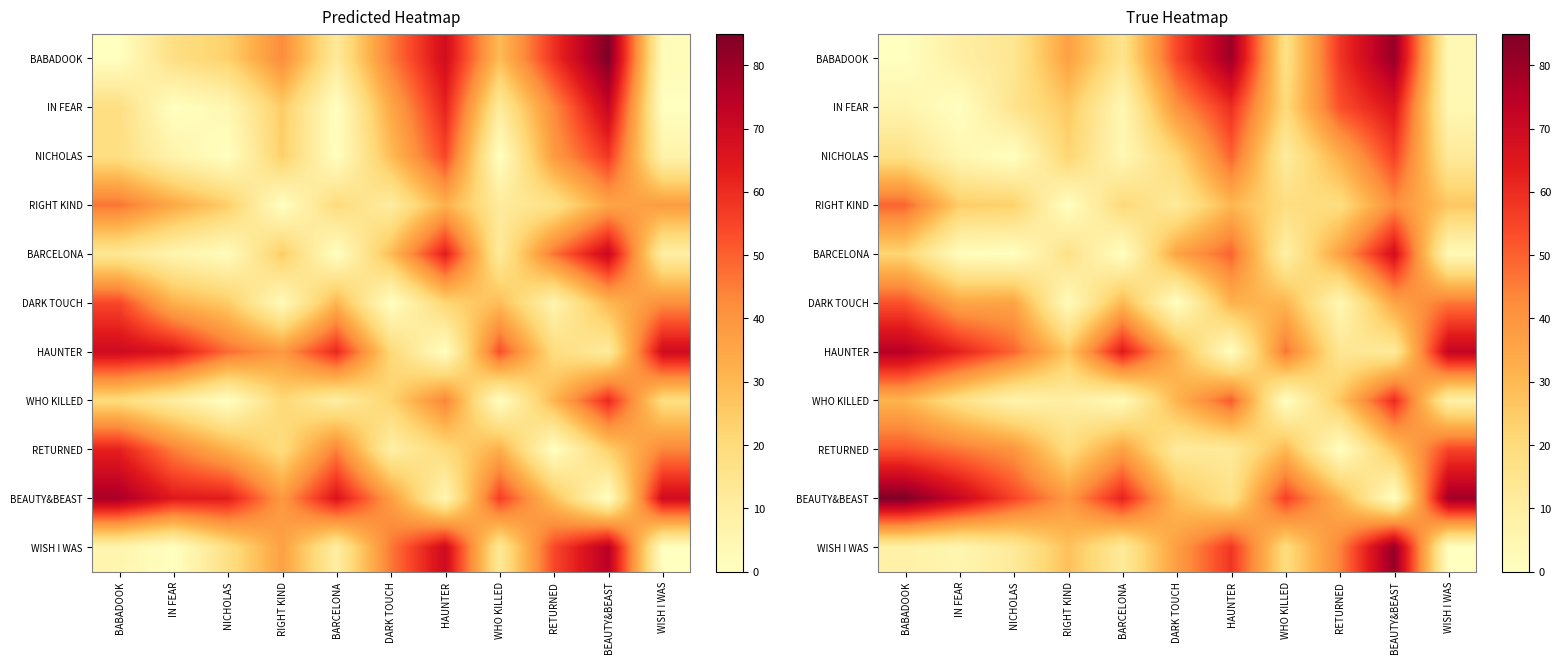

Is the value of WHO KILLED at HAUNTER greater than the value of NICHOLAS at BARCELONA?

Yes